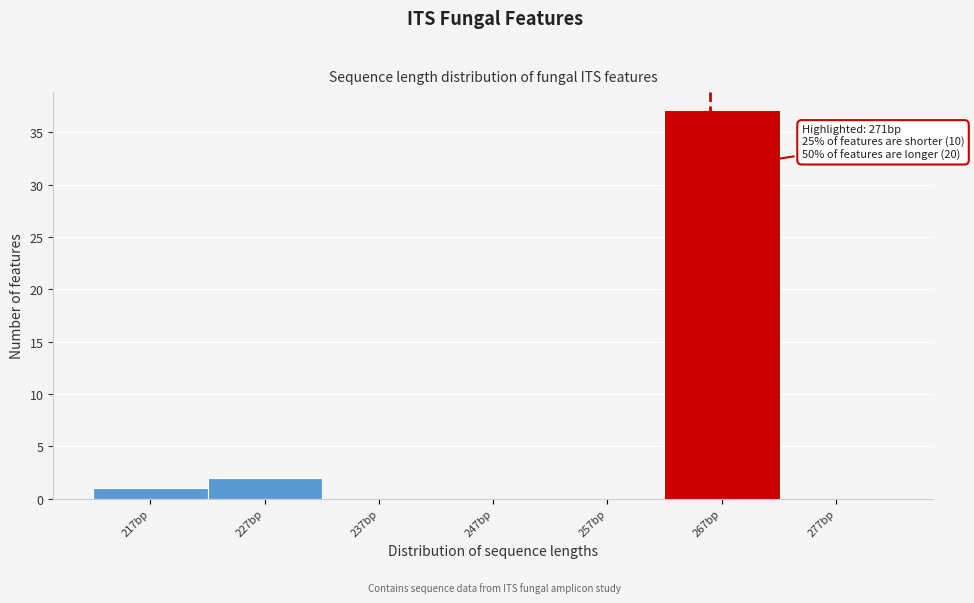

Reading left to right, transcribe all the data shown in this chart.

217bp=1	227bp=2	237bp=0	247bp=0	257bp=0	267bp=37	277bp=0